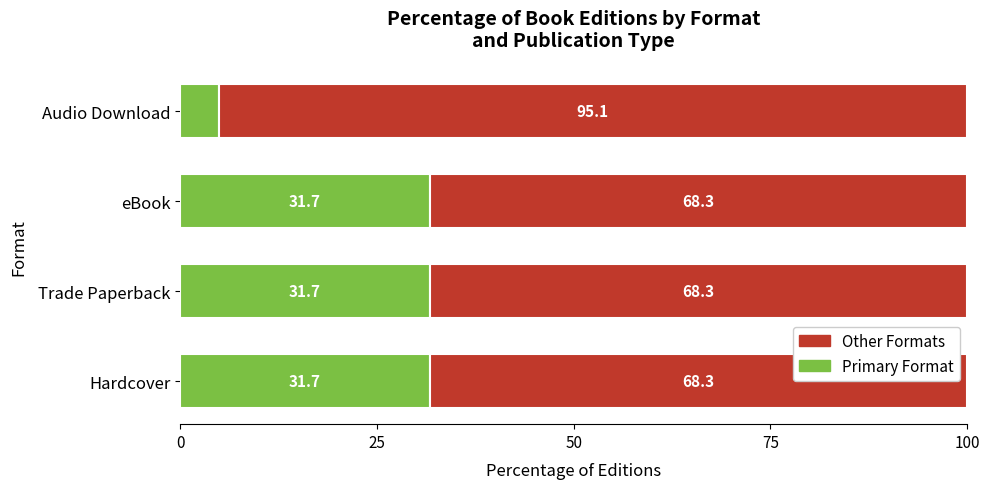

What is the total value across all series at Trade Paperback?

100.0